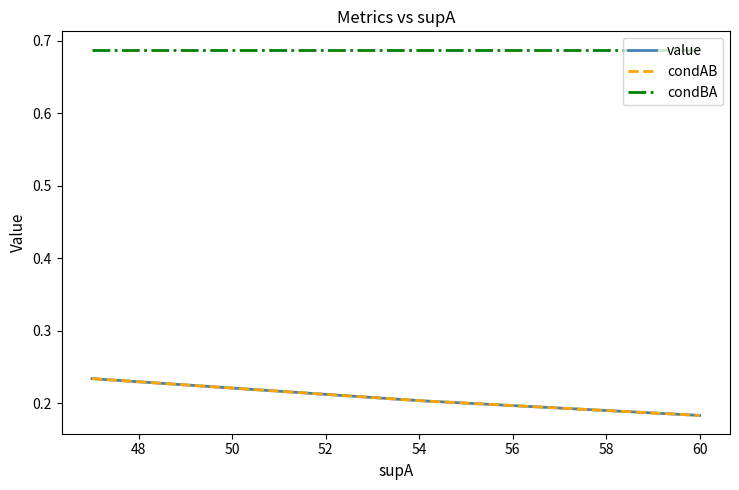

Is this an area chart (filled region under the line)?

No